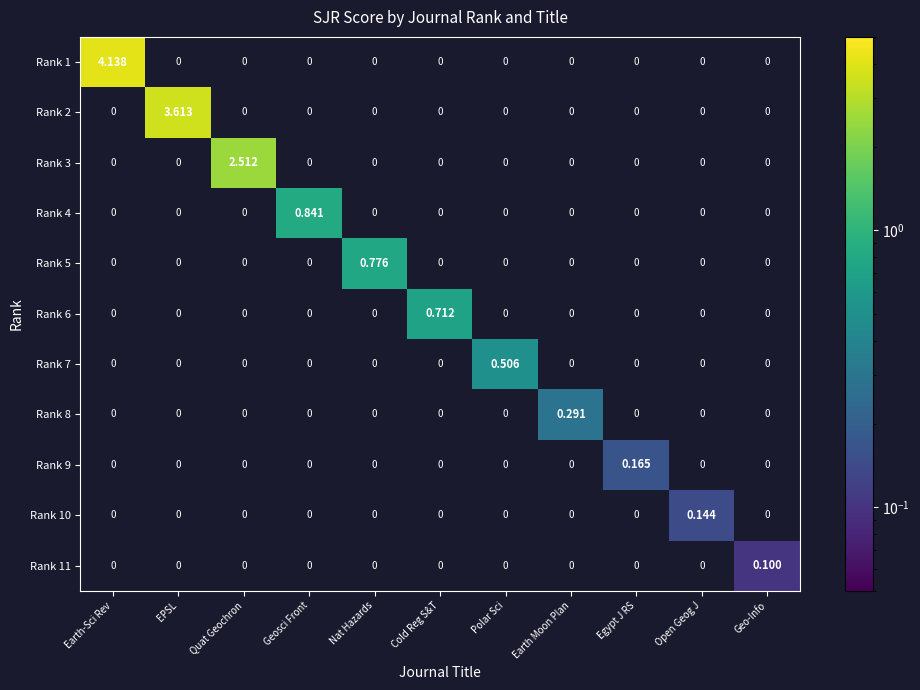

How many categories are shown in the chart?

11